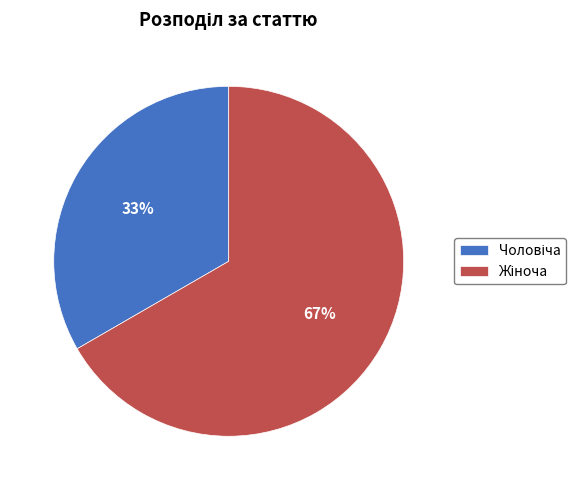

How many slices are in this pie chart?

2